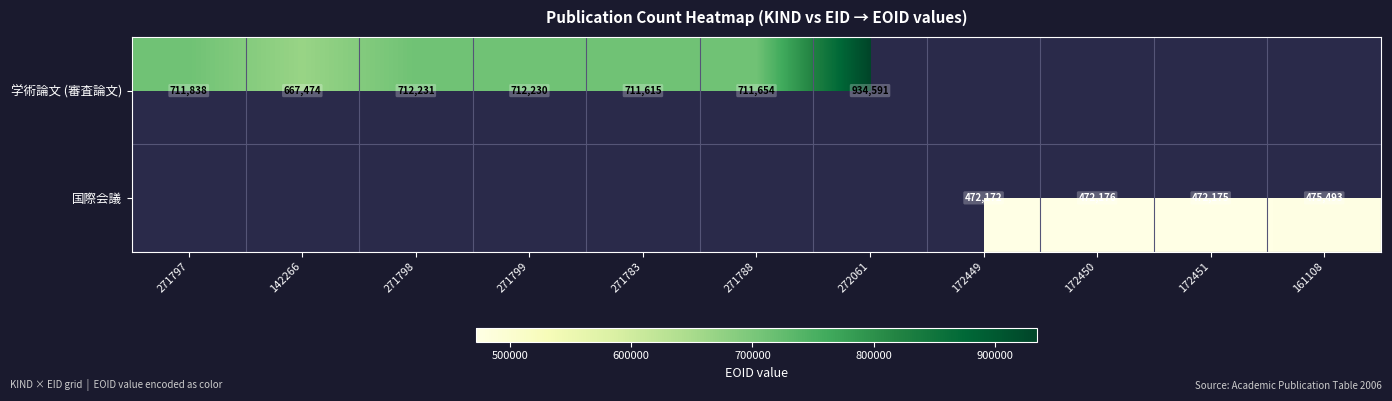

The value of 学術論文 (審査論文) at 271783 is 711615. True or false?

True